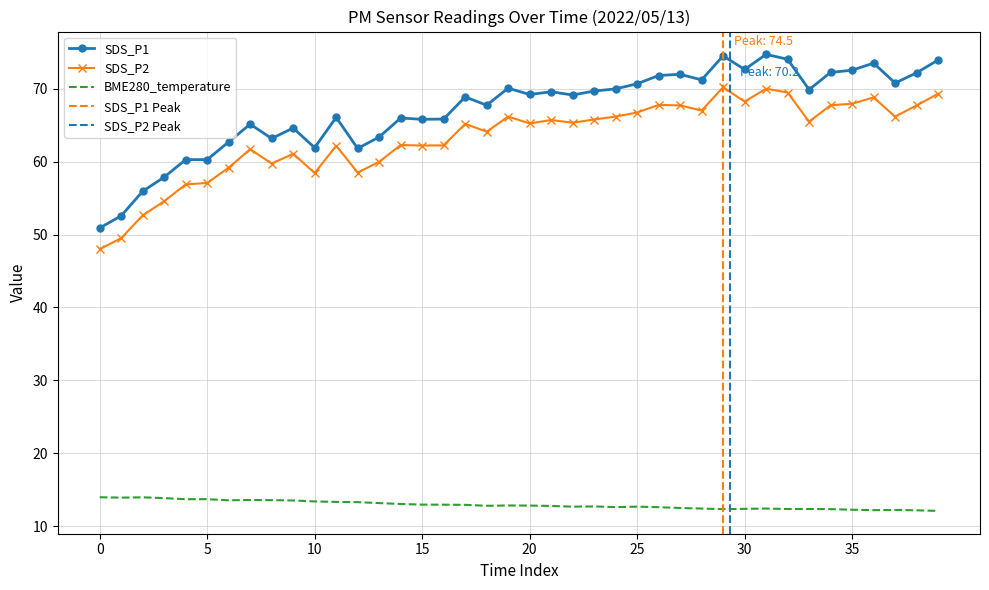

What is the value of the SDS_P2 point at the 39th from the left?

67.7